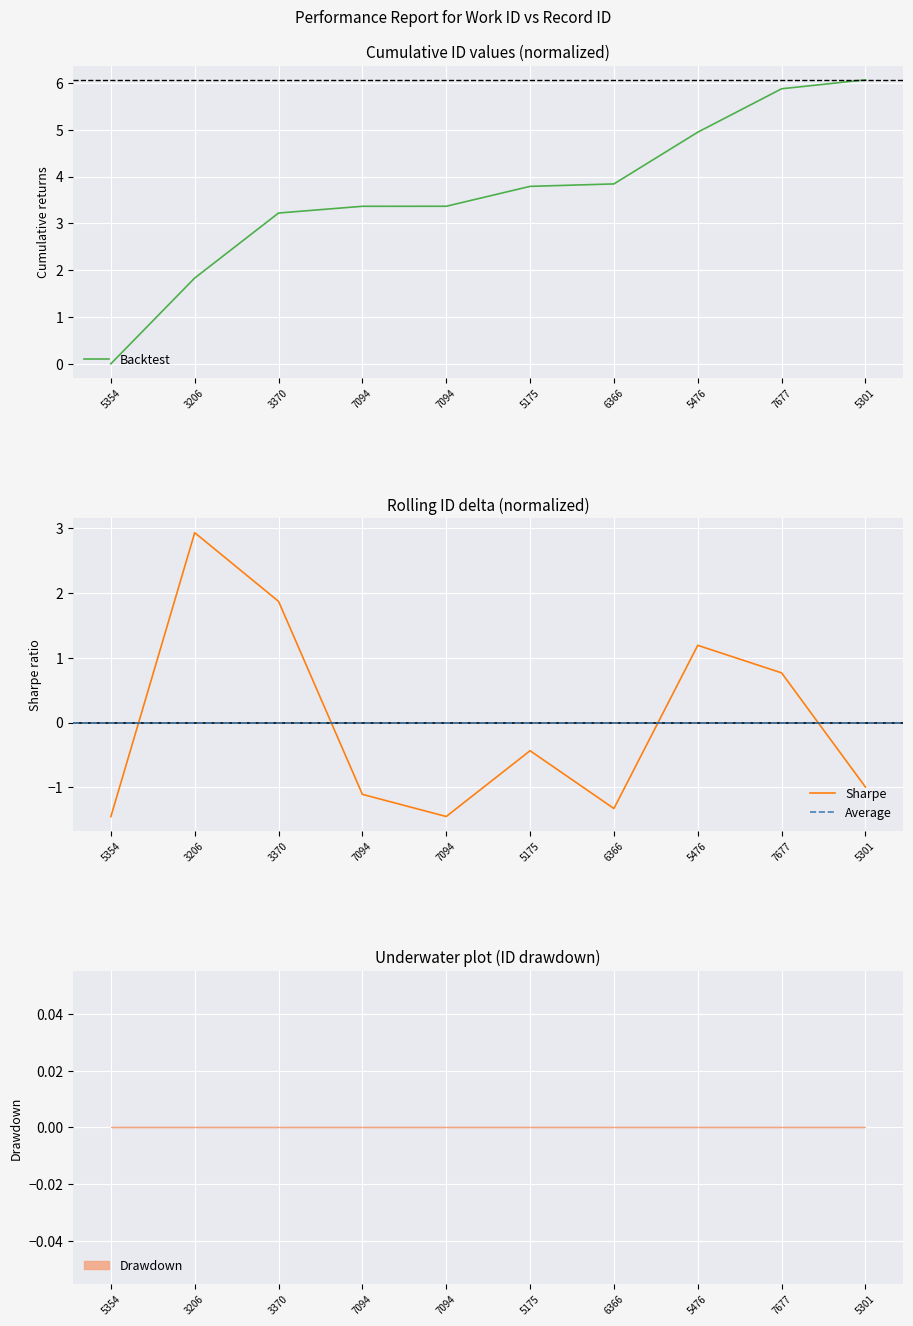

What is the difference between the second highest and second lowest values?

4.0